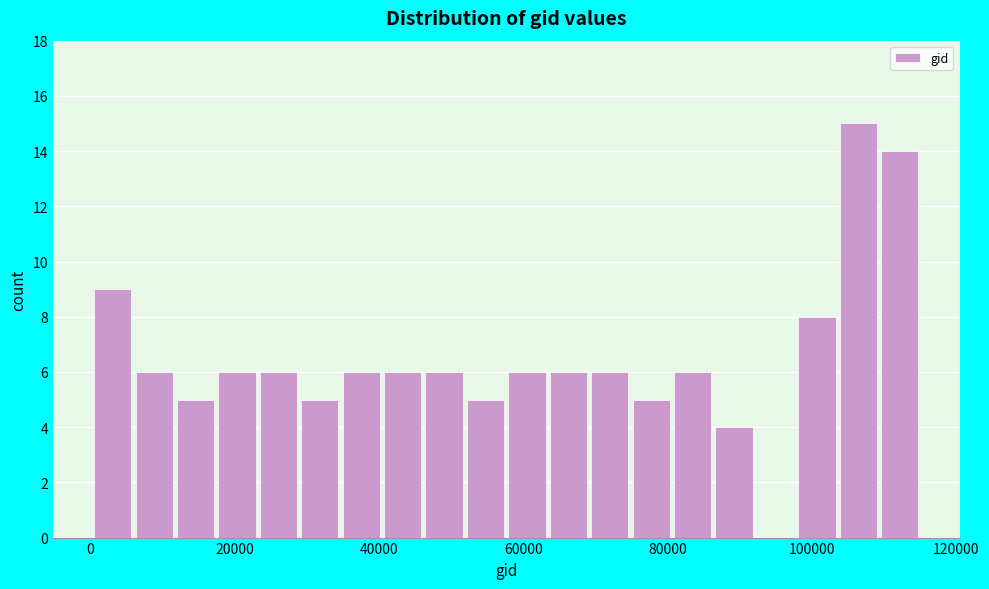

Read against the x-axis, roughly where is the centre of the tallest bar?

106000